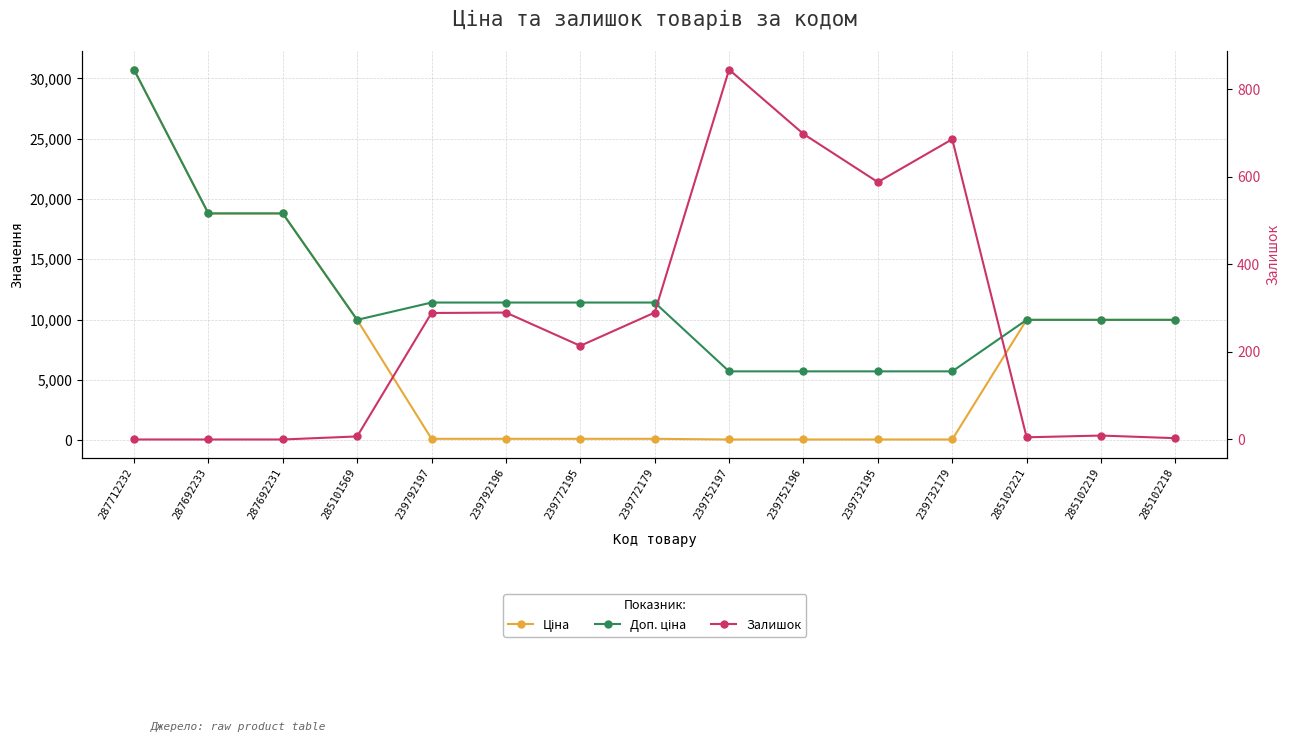

Rank the series by their average value, from highest to lowest.

Доп. ціна, Ціна, Залишок